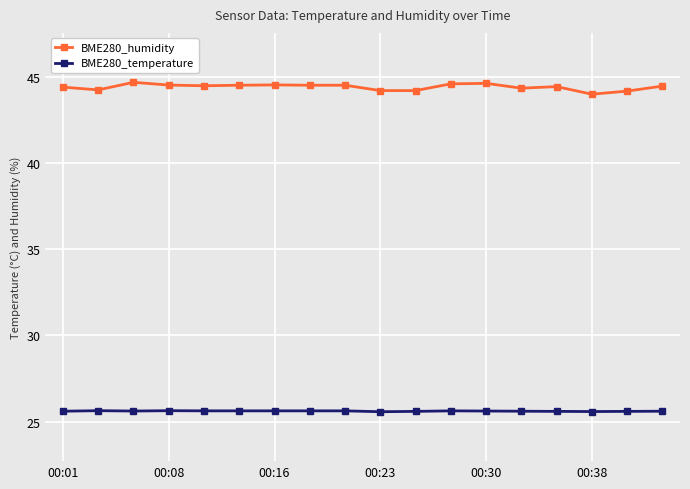

True or false: BME280_humidity has more than 2 interior local peaks.

True